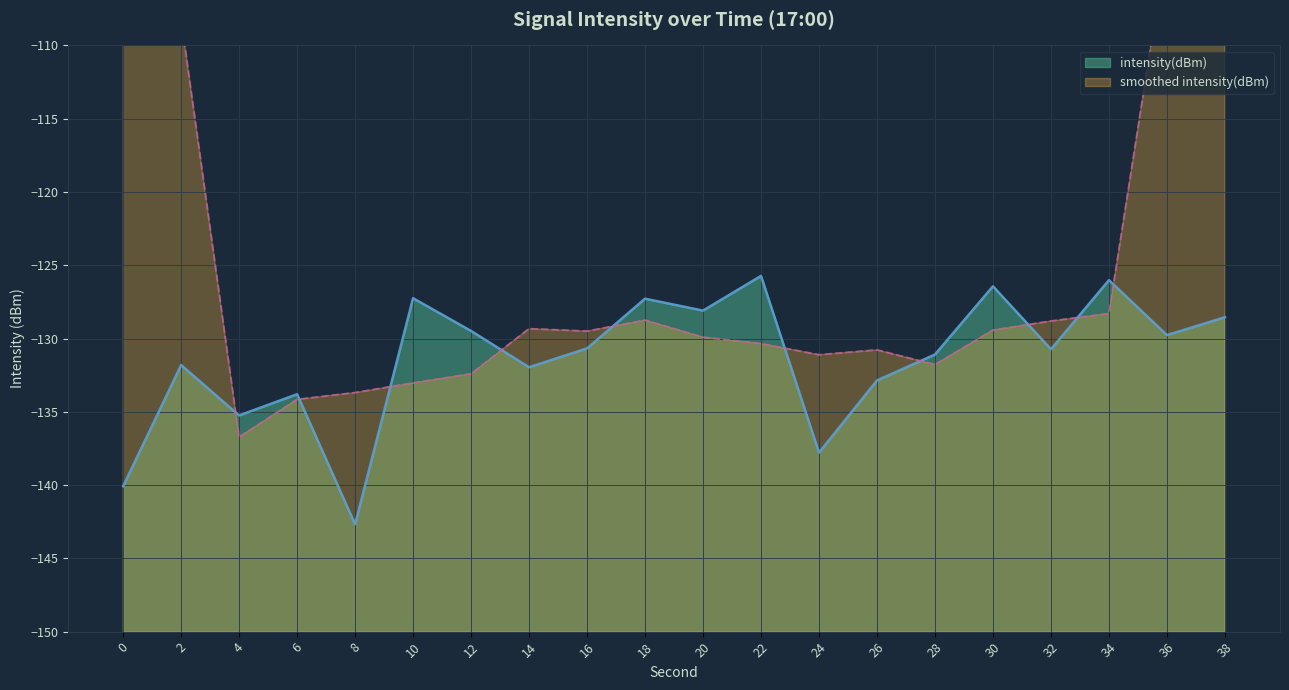

The value at 6 is -133.8. True or false?

True